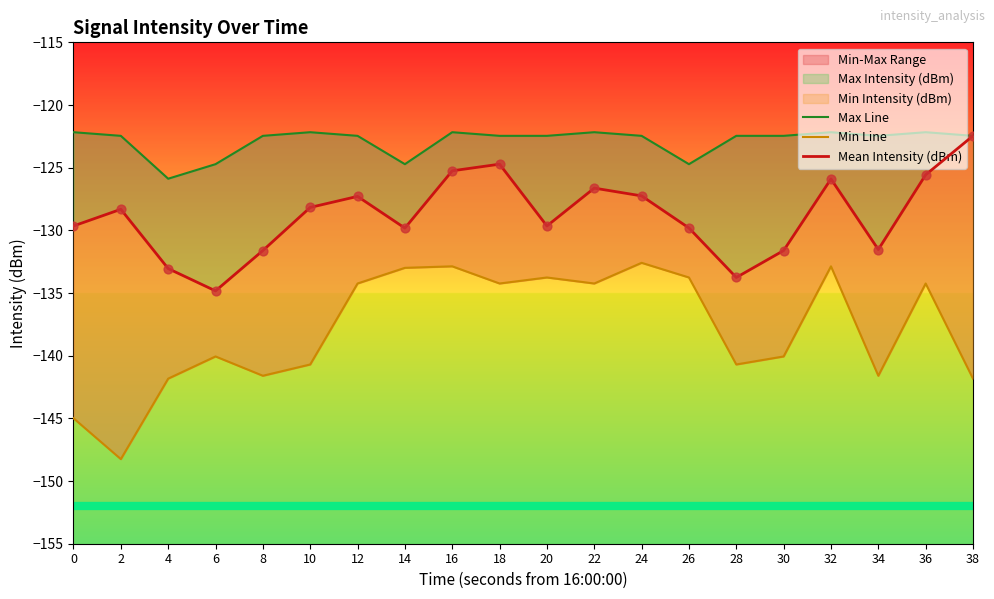

Which series contains the lowest Y value?

Min Line